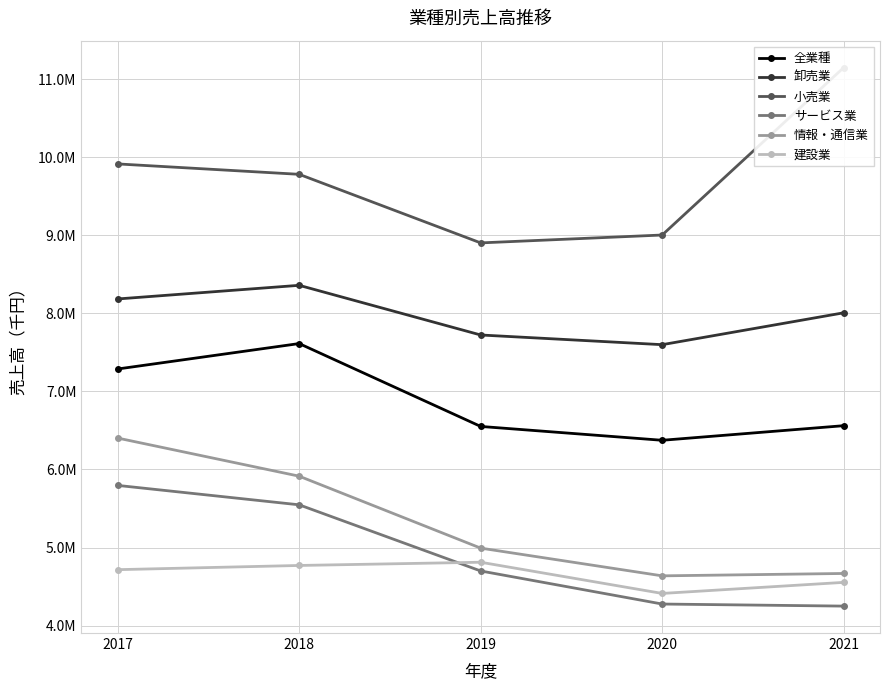

What is the approximate value of 小売業 at 2017?

9915759